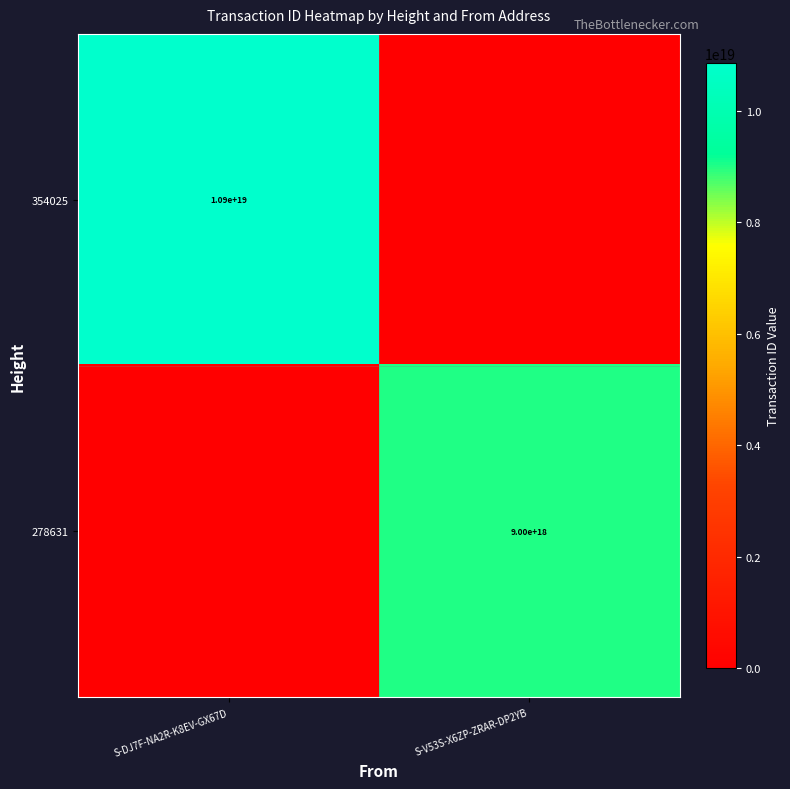

Is it true that 354025 equals 10900000000000000000 at S-DJ7F-NA2R-K8EV-GX67D?

True